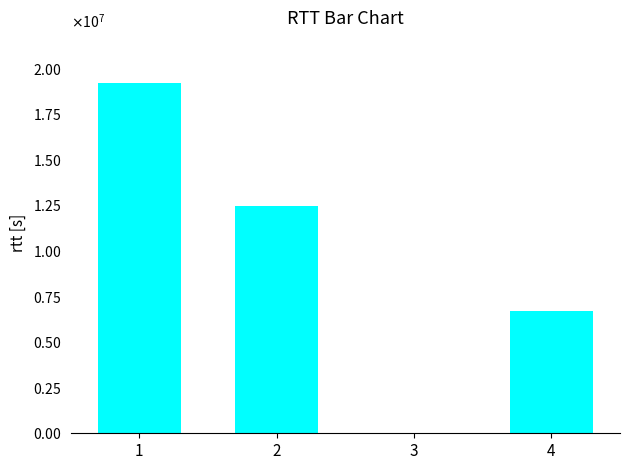

Are the bars horizontal?

No